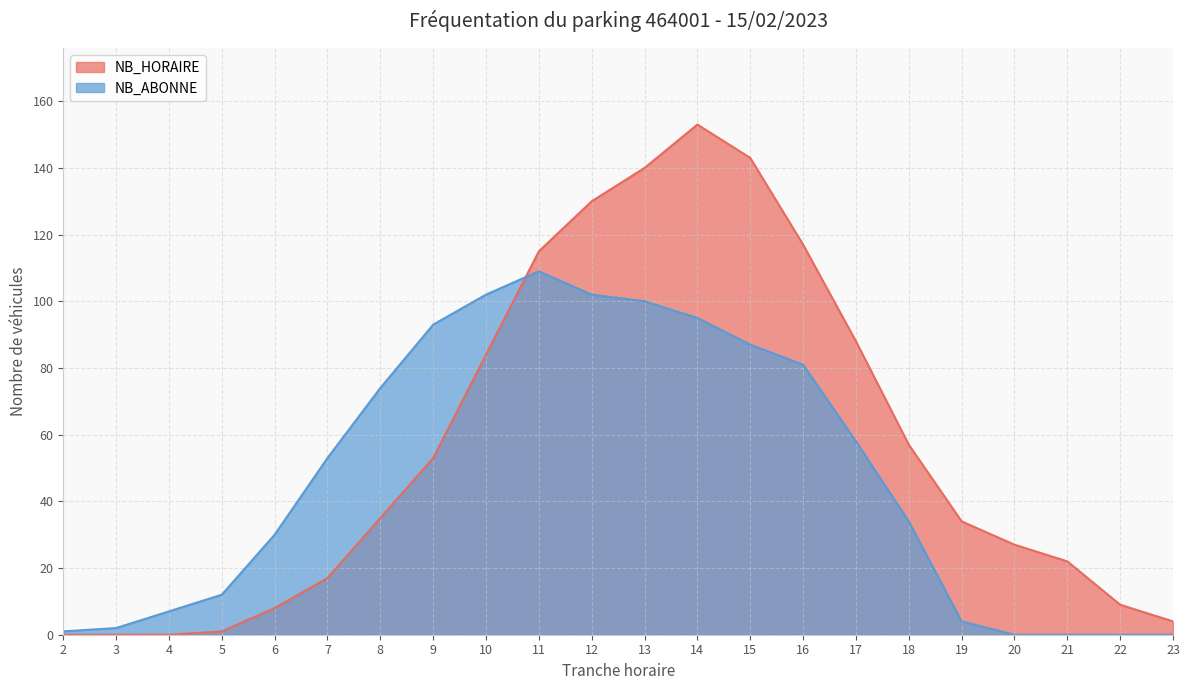

What is the total value across all series at 13?

240